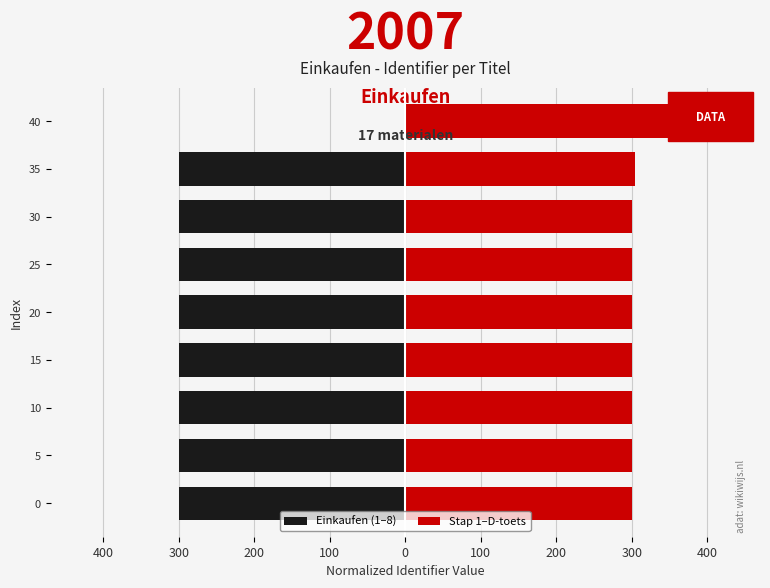

What is the spread (max minus min) of values at 20?

600.3